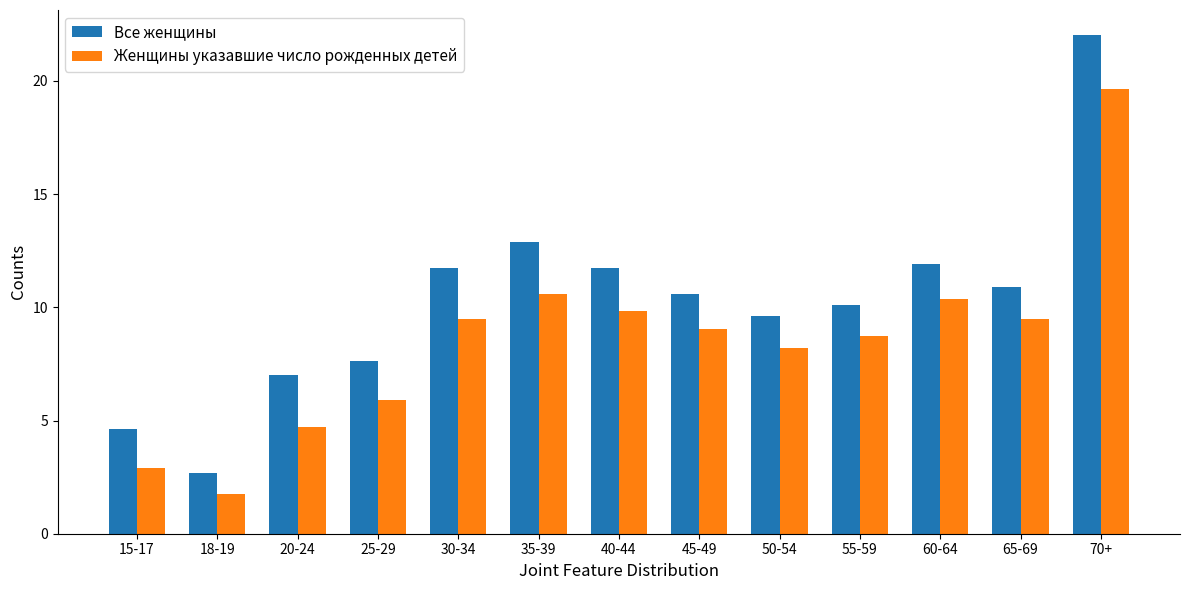

Reading left to right, transcribe all the data shown in this chart.

Все женщины: 15-17=4.6	18-19=2.7	20-24=7.0	25-29=7.6	30-34=11.7	35-39=12.9	40-44=11.7	45-49=10.6	50-54=9.6	55-59=10.1	60-64=11.9	65-69=10.9	70+=22.0
Женщины указавшие число рожденных детей: 15-17=2.9	18-19=1.8	20-24=4.7	25-29=5.9	30-34=9.5	35-39=10.6	40-44=9.8	45-49=9.1	50-54=8.2	55-59=8.7	60-64=10.4	65-69=9.5	70+=19.6